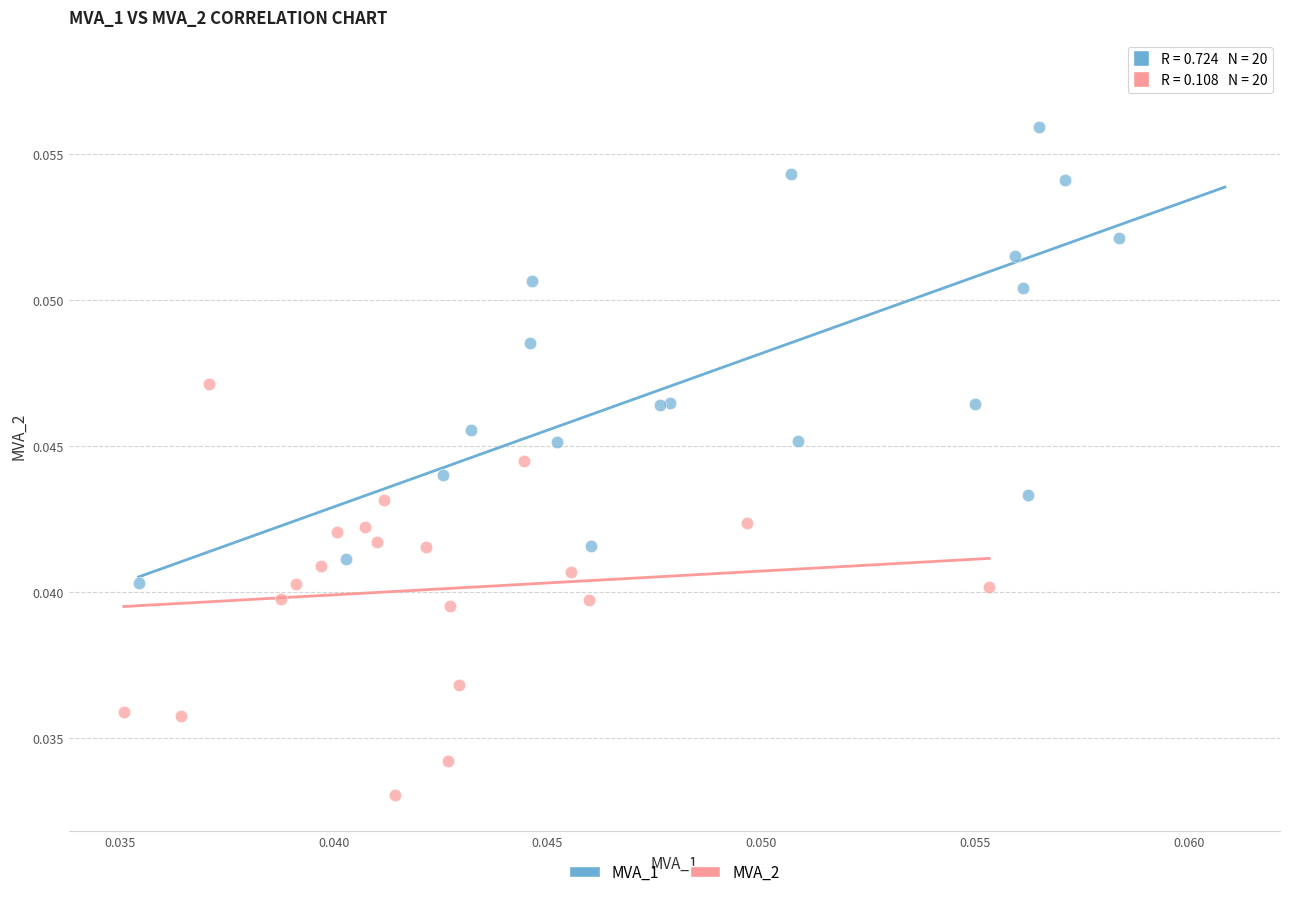

Which series has the largest Y range (max minus min)?

MVA_1